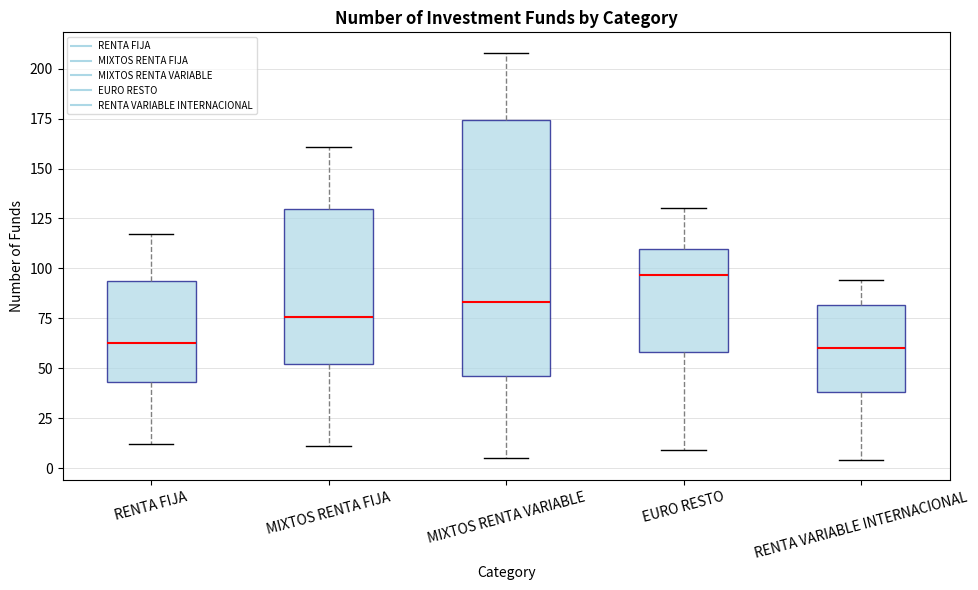

Reading left to right, transcribe this box plot: for each box, give where its median line is, the range the box spans, and where its two whiskers end, as read against the y-axis. The values are not printed on the chart, so give them approximately, as read against the axis.

RENTA FIJA: median 65, box 45 to 95, whiskers 10 to 115
MIXTOS RENTA FIJA: median 75, box 50 to 130, whiskers 10 to 160
MIXTOS RENTA VARIABLE: median 85, box 45 to 175, whiskers 5 to 210
EURO RESTO: median 95, box 60 to 110, whiskers 10 to 130
RENTA VARIABLE INTERNACIONAL: median 60, box 40 to 80, whiskers 5 to 95